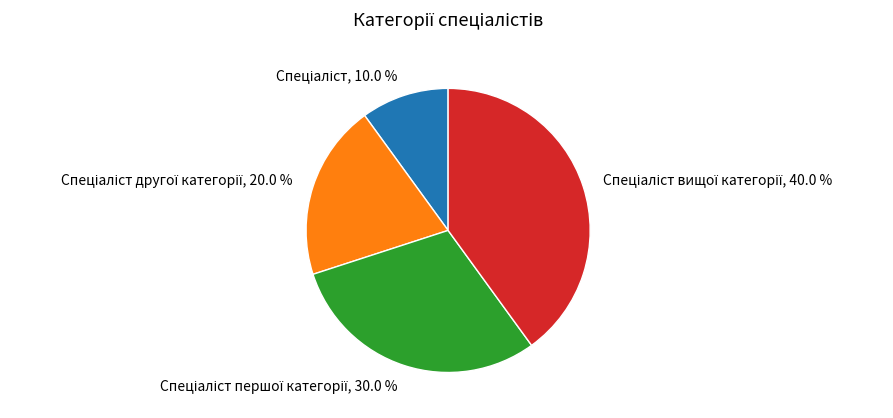

Is there a majority slice in this chart?

No